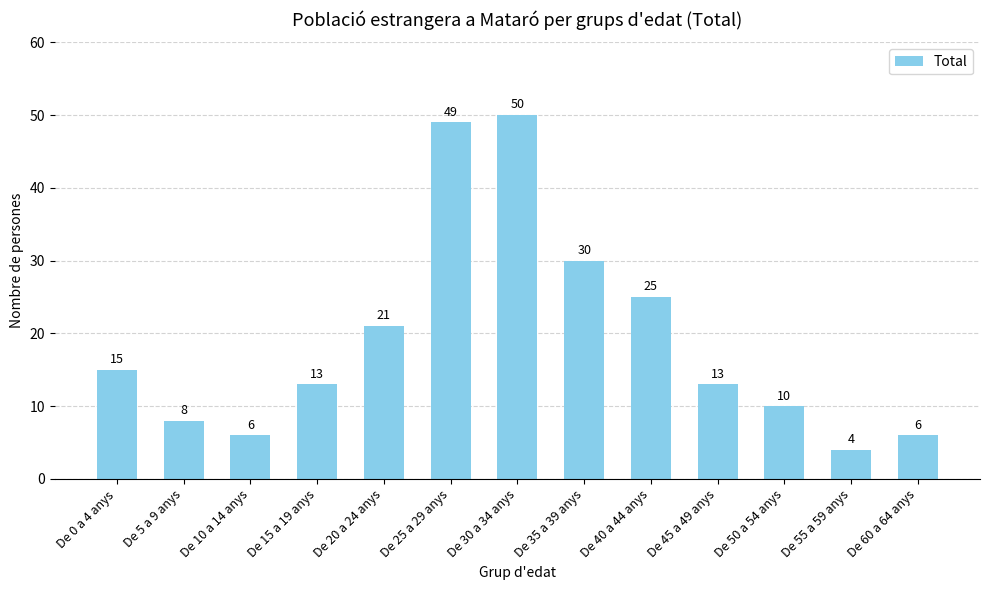

What is the greatest value displayed?

50